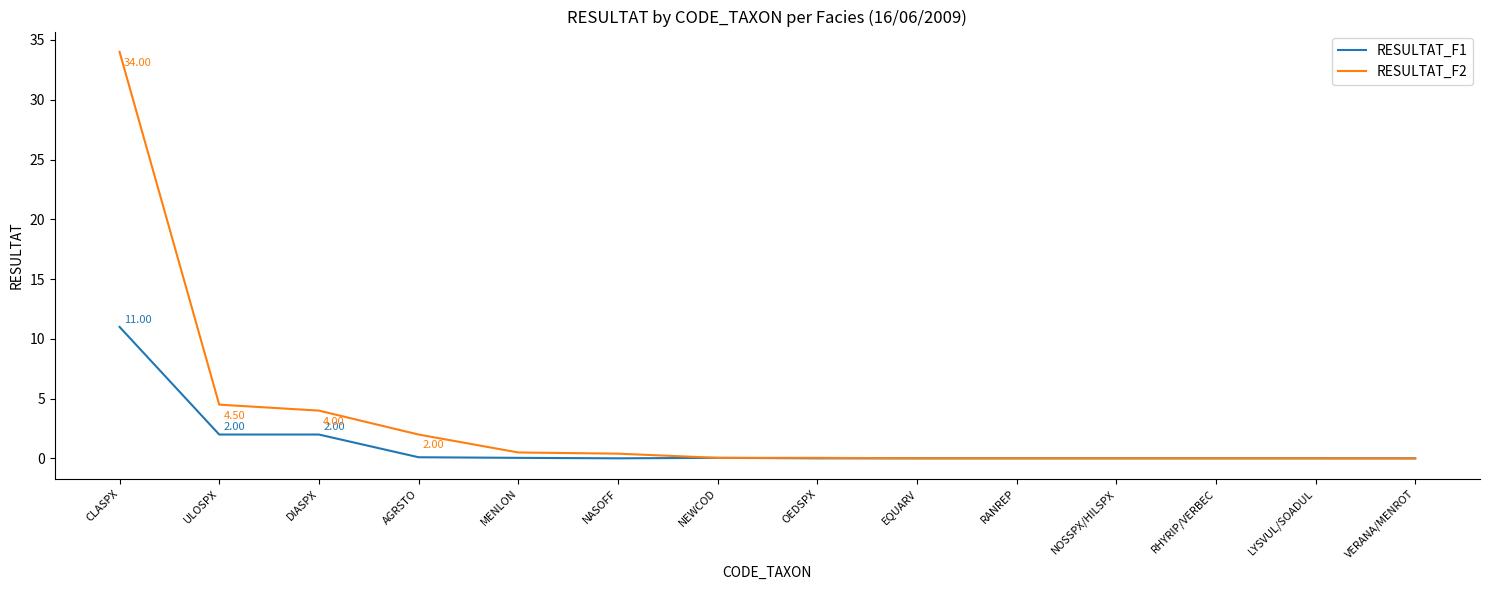

At which category is the sum across all series the highest?

CLASPX